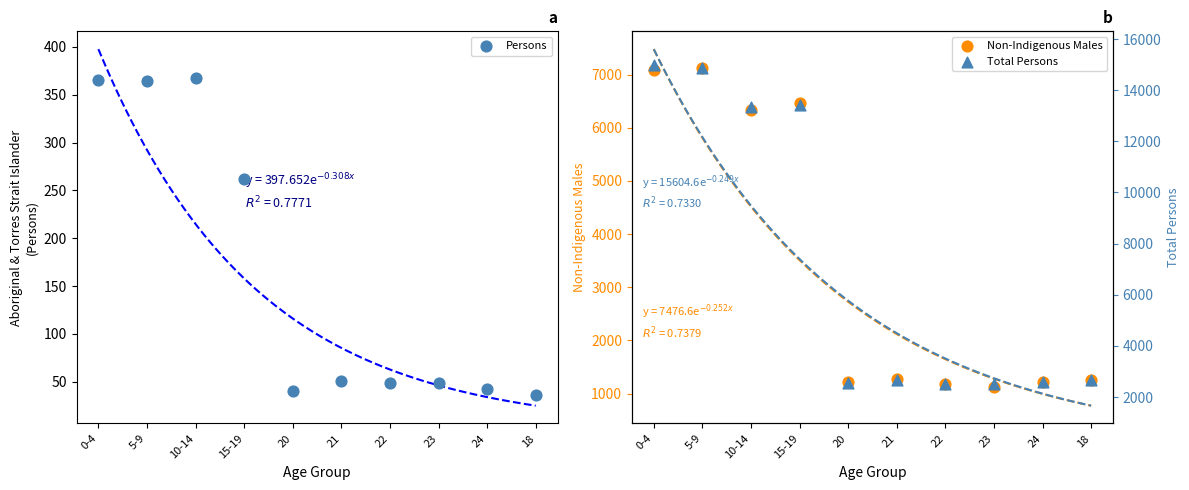

Which series has the largest total across all categories?

Total Persons